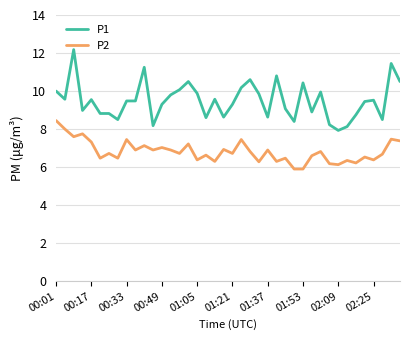

True or false: P2 and P1 intersect in this chart.

False